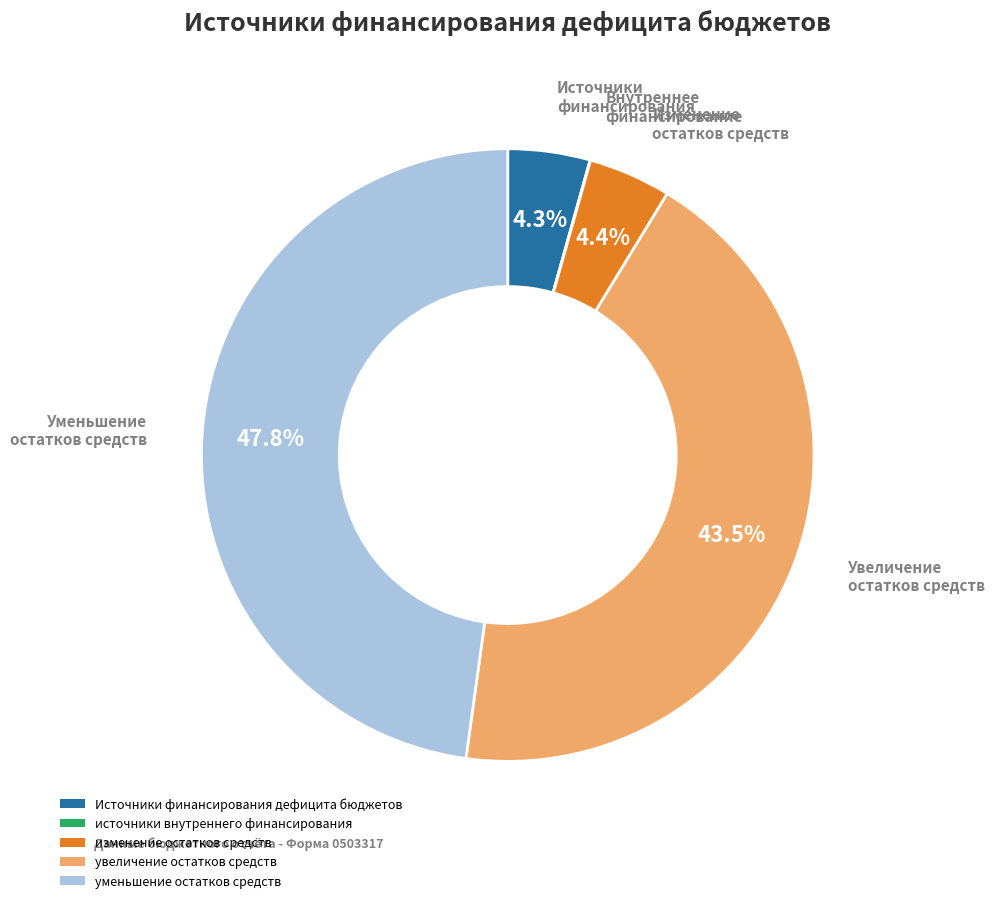

Which category has the biggest portion of the pie?

уменьшение остатков средств